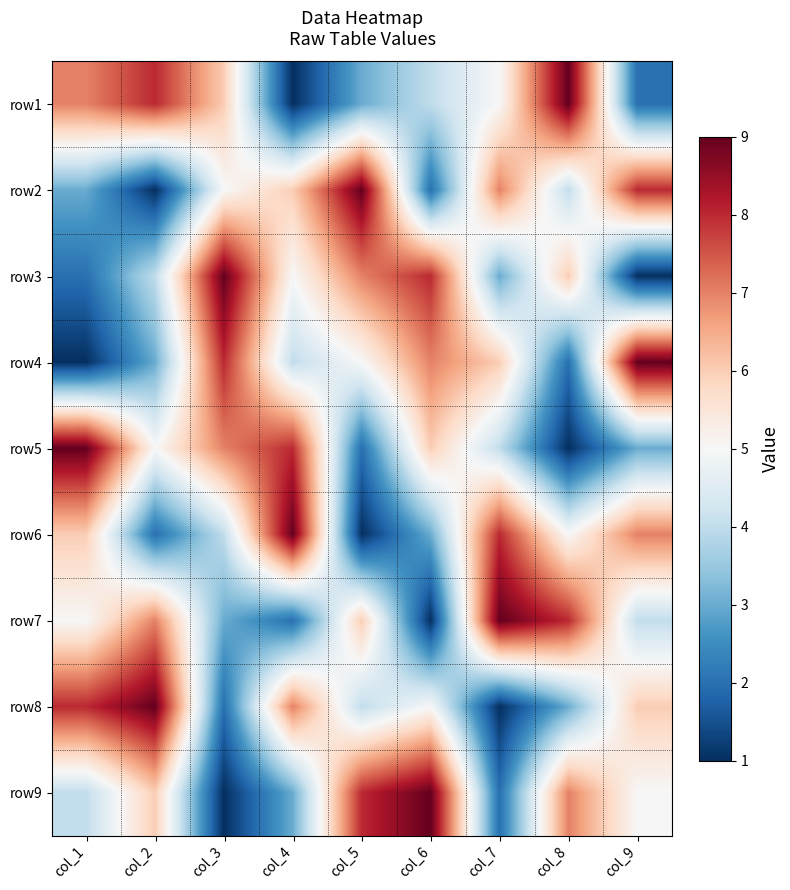

Count the number of data series in this chart.

9